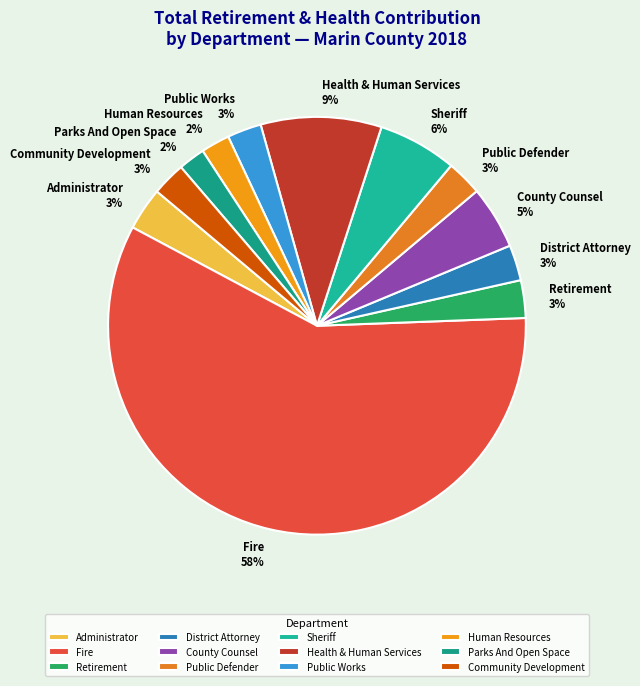

How many segments does this pie chart have?

12